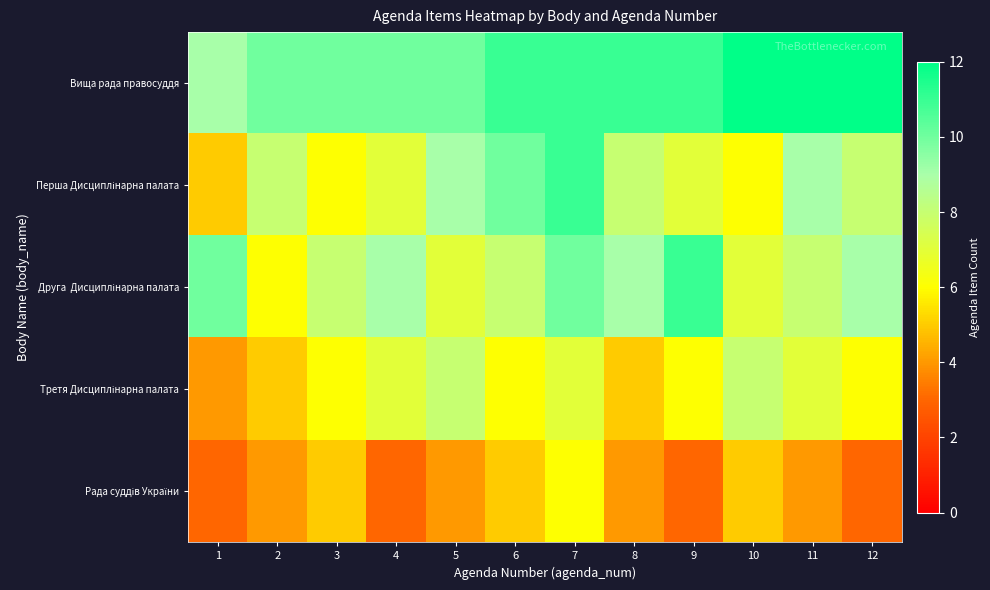

What is the greatest value displayed?

12